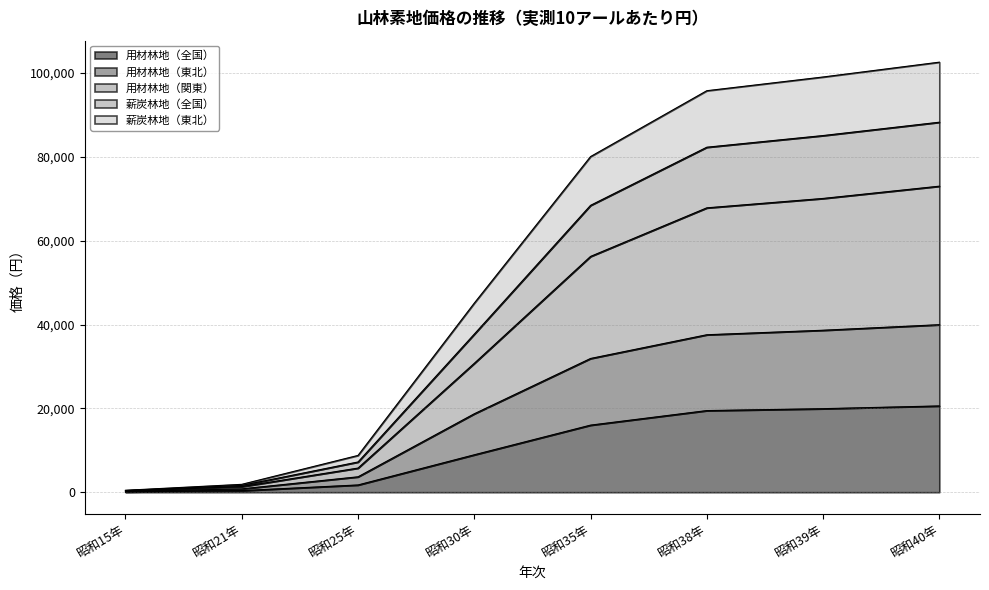

At which label does 薪炭林地（全国） first exceed 80083?

昭和38年